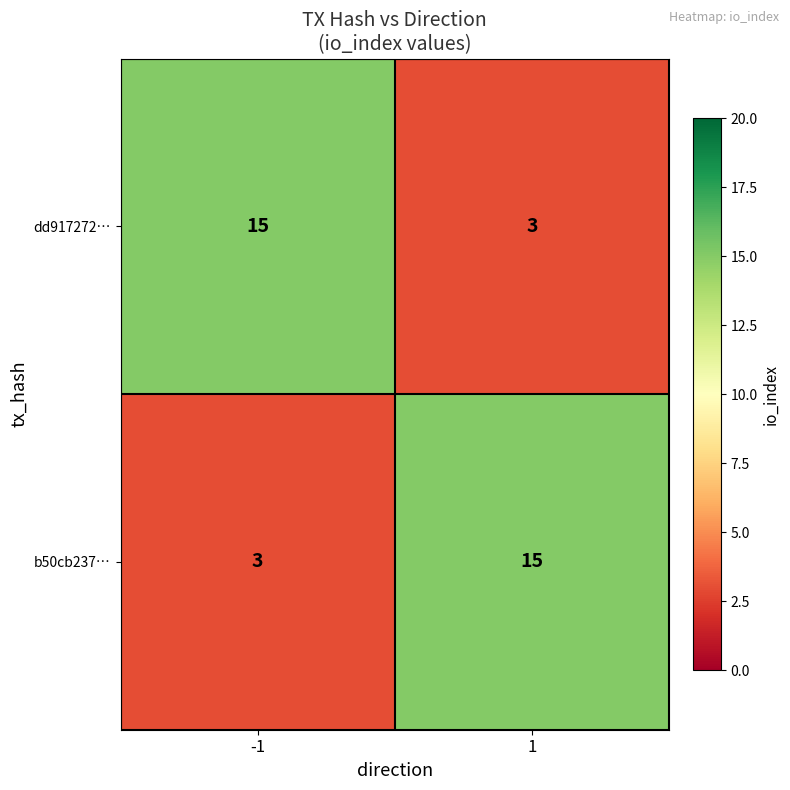

What is the approximate value of dd917272… at -1, to the nearest 5?

15